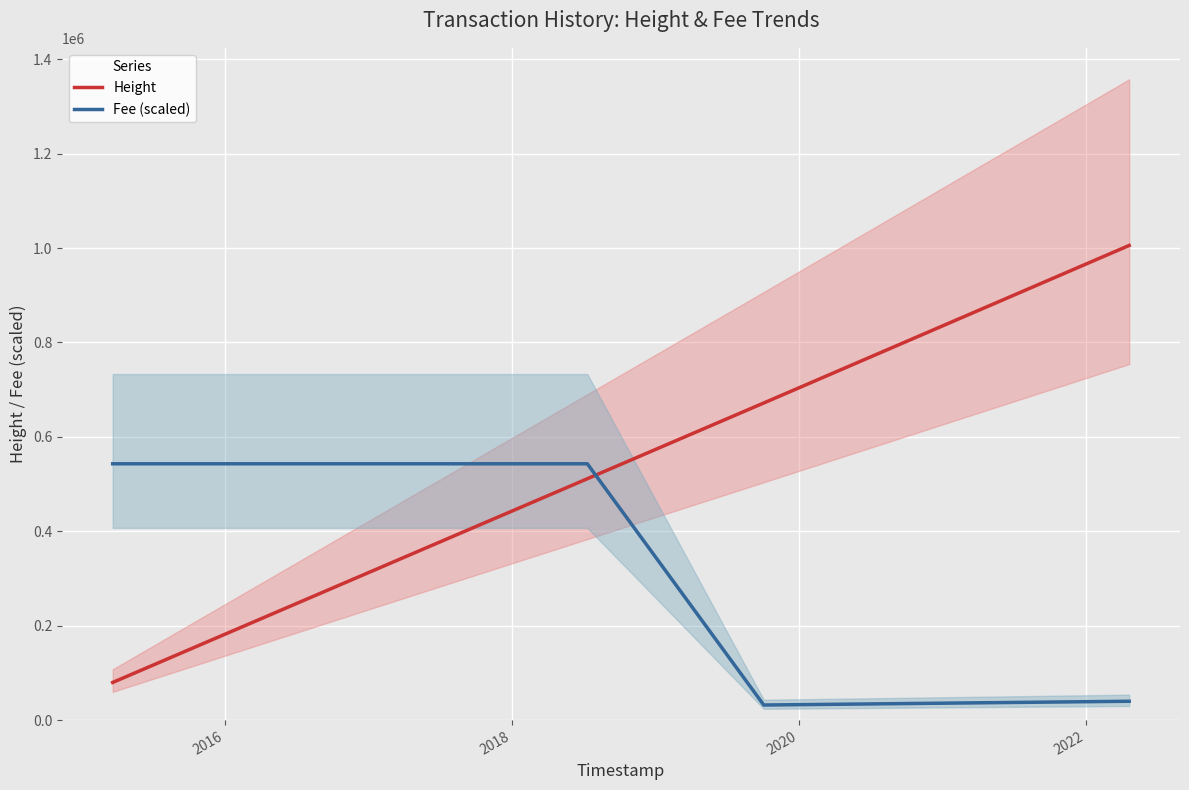

After their last crossing, which series has the higher values: Height or Fee (scaled)?

Height